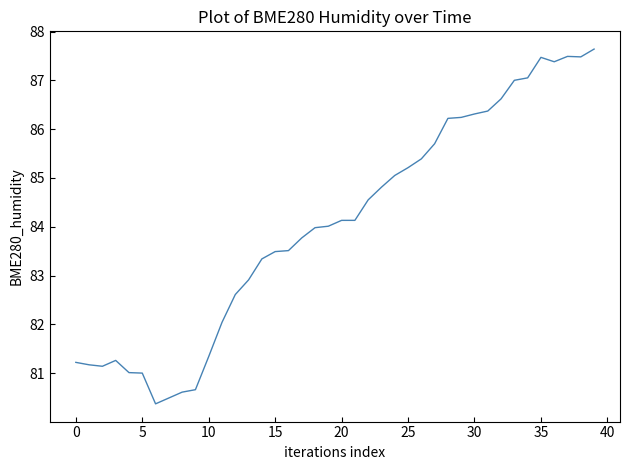

What is the smallest value displayed?

80.4